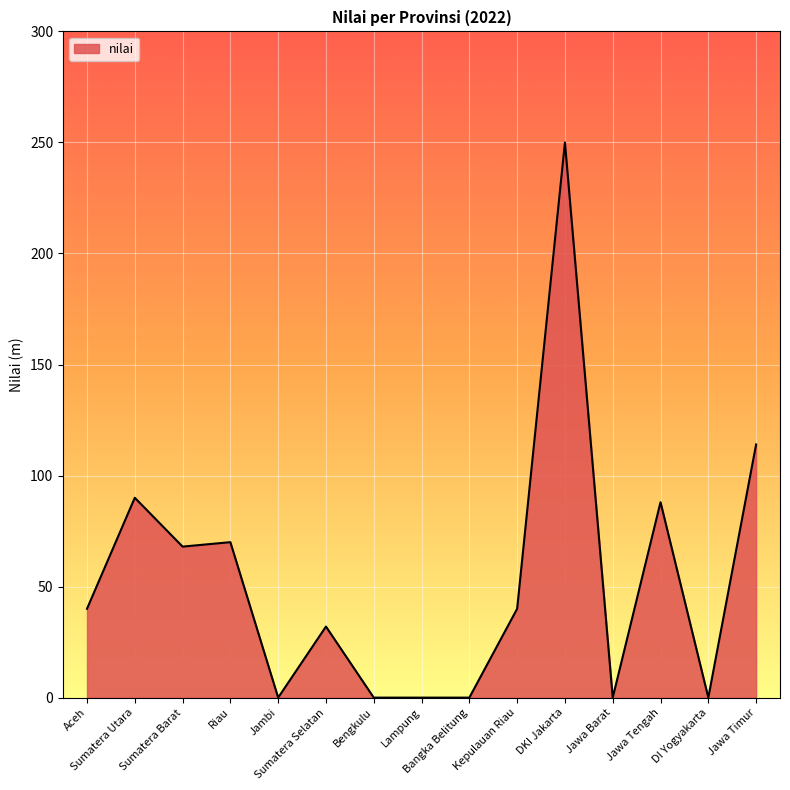

What is the difference between the maximum and second lowest values?

250